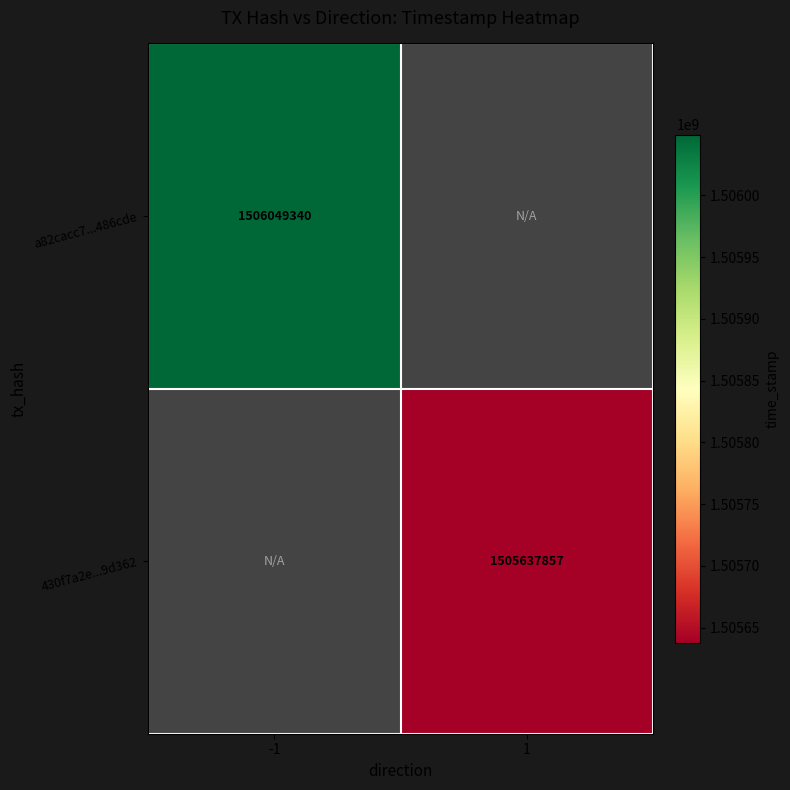

The value of a82cacc7...486cde at -1 is 1506049340. True or false?

True